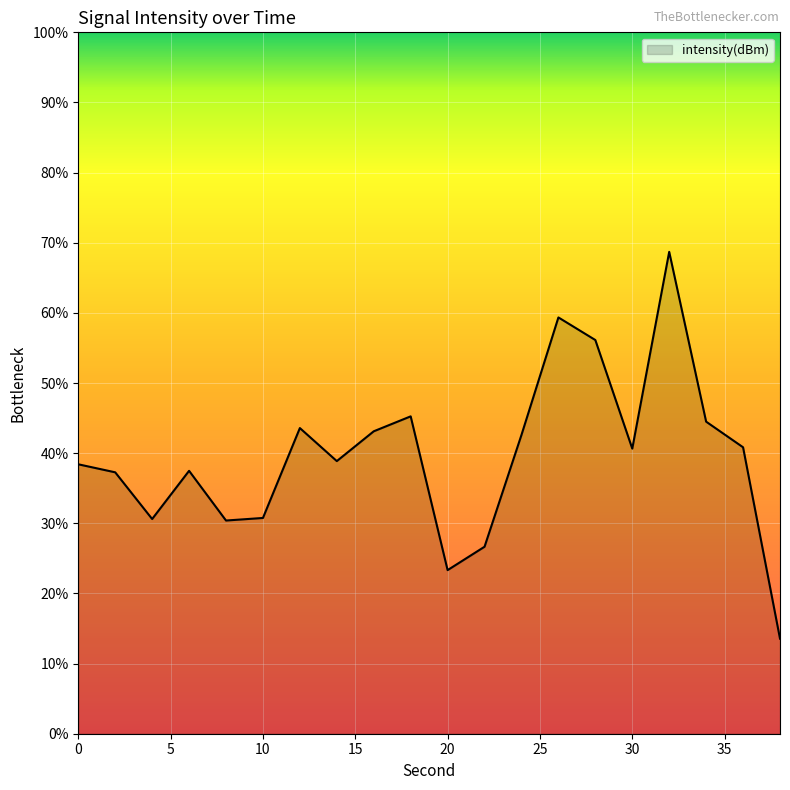

What is the maximum value shown in the chart?

68.7